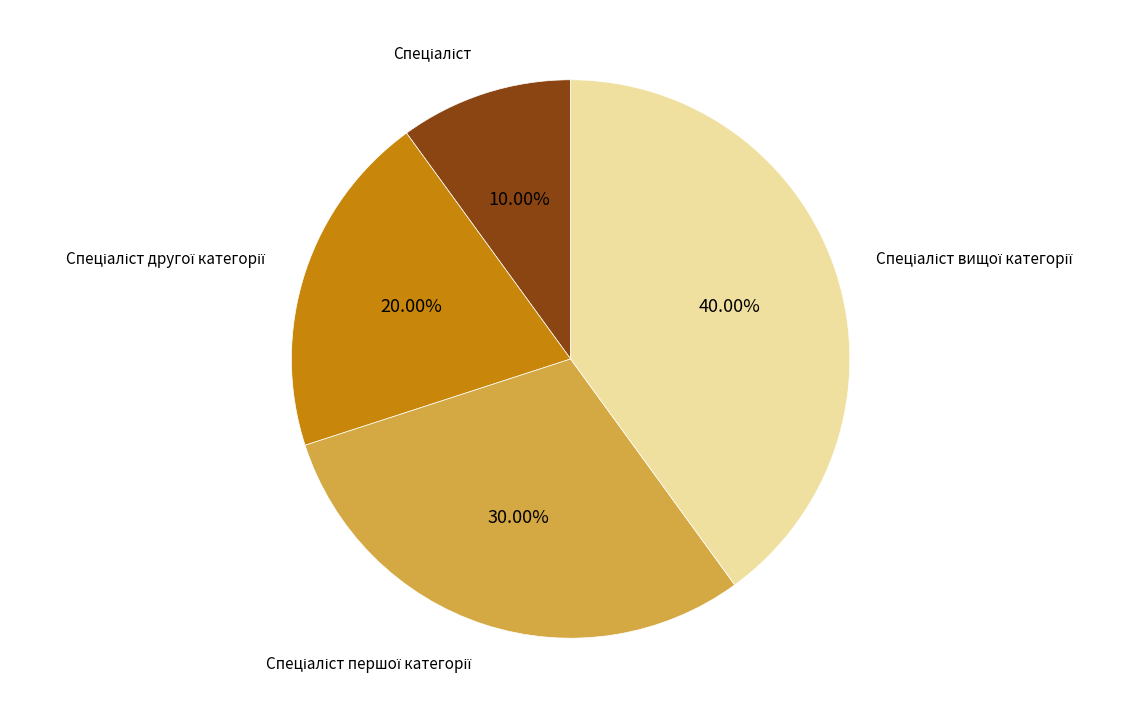

How many segments does this pie chart have?

4